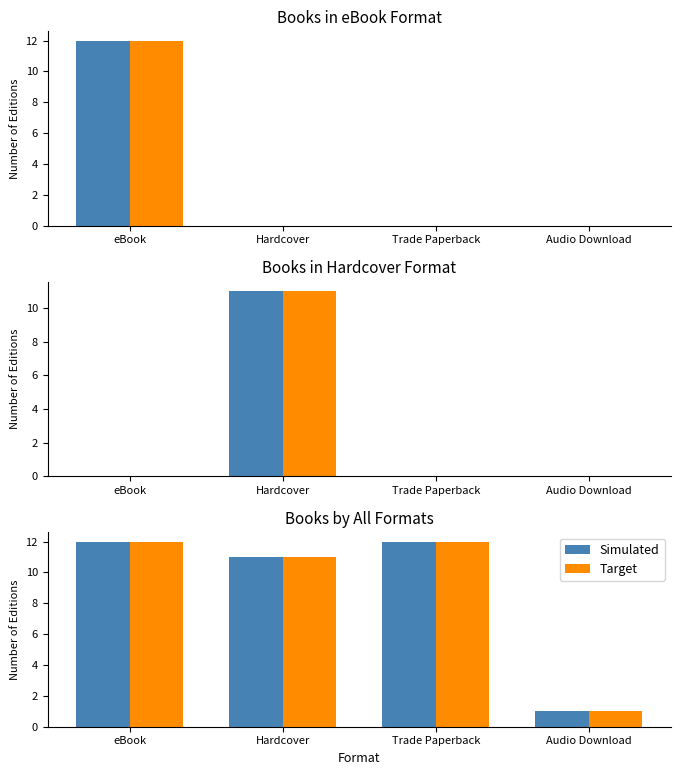

Are the bars grouped side by side (vs. stacked)?

Yes